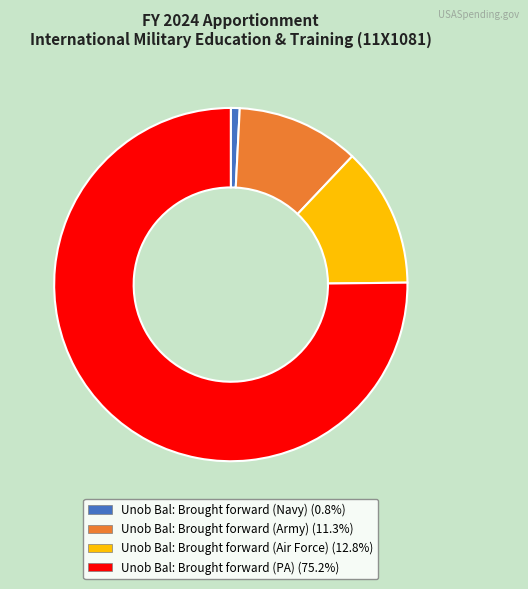

What is the smallest slice in the pie chart?

Unob Bal: Brought forward (Navy)